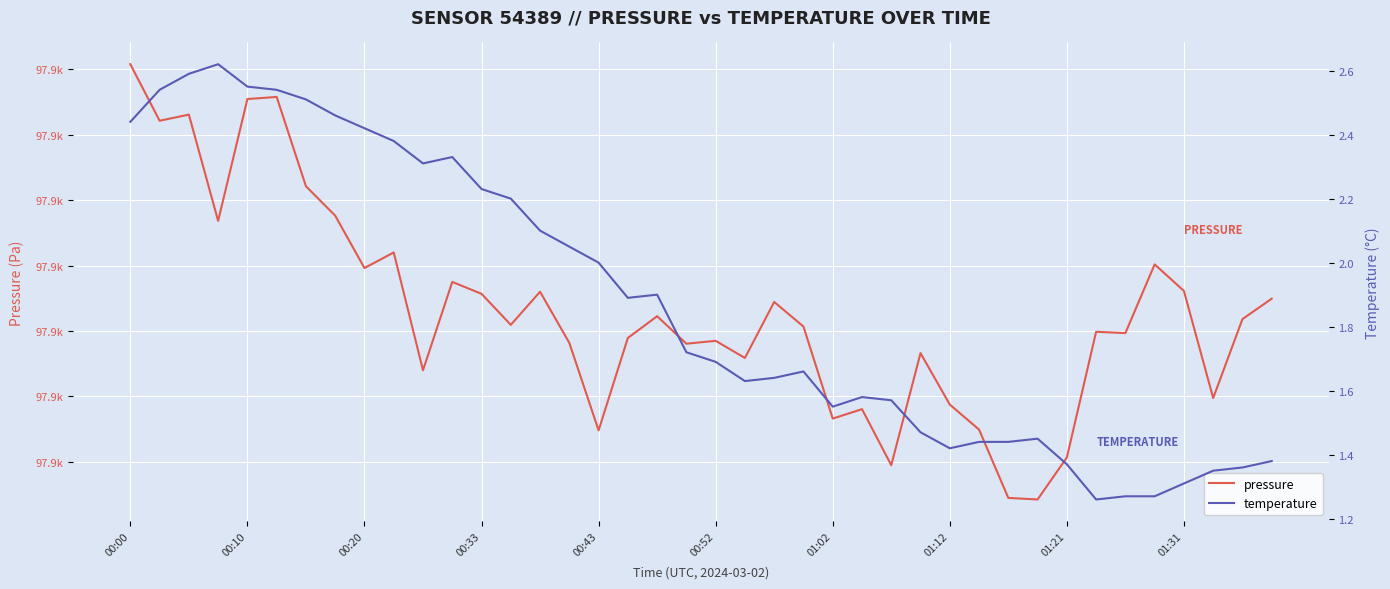

What is the spread (max minus min) of values at 00:20?

97907.4